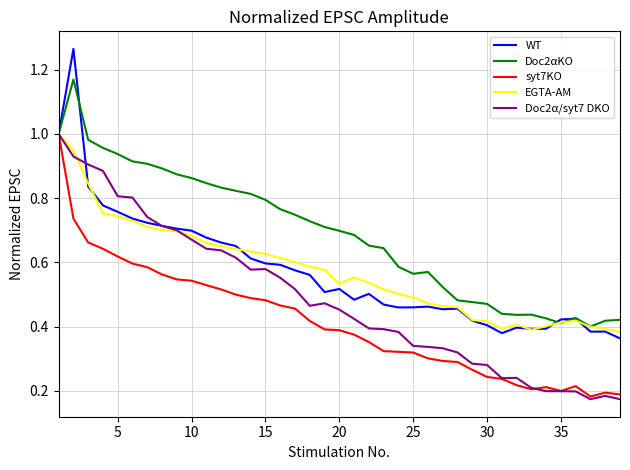

Which series has the largest total across all categories?

Doc2αKO